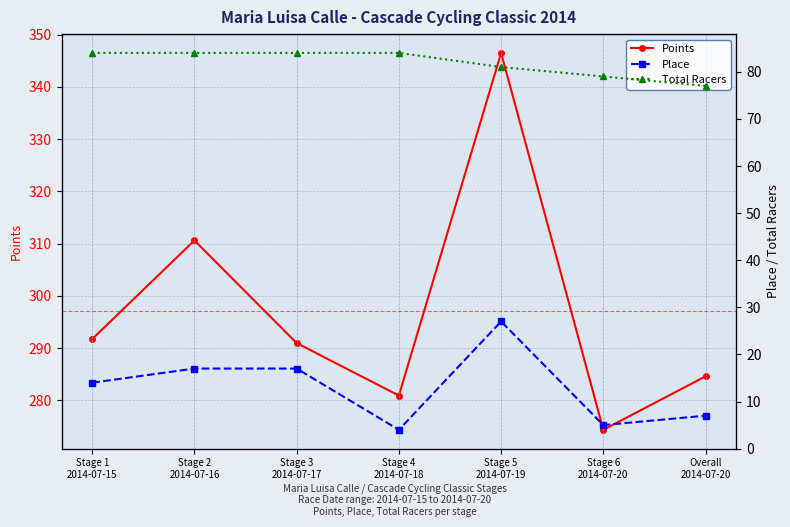

How many data points does each series have?

7